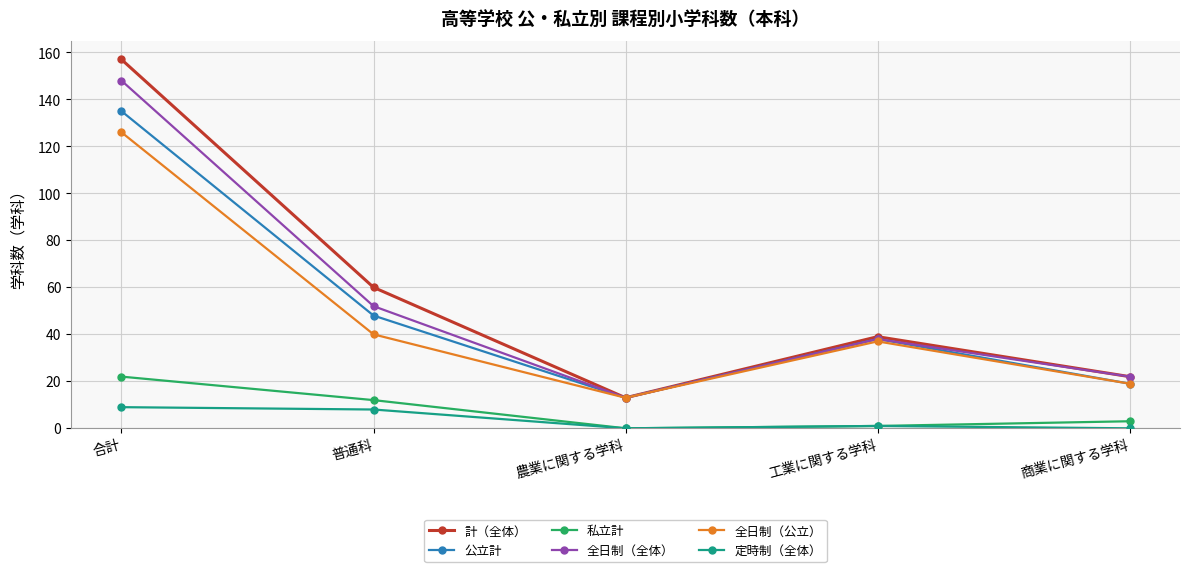

At how many categories does at least one series exceed 144?

1